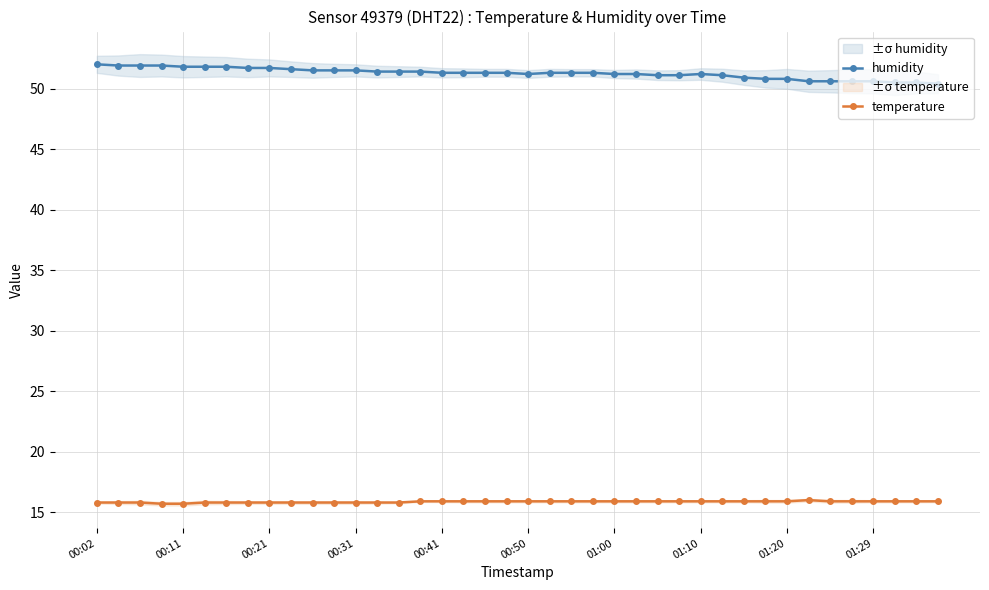

What is the minimum value for temperature?

15.7